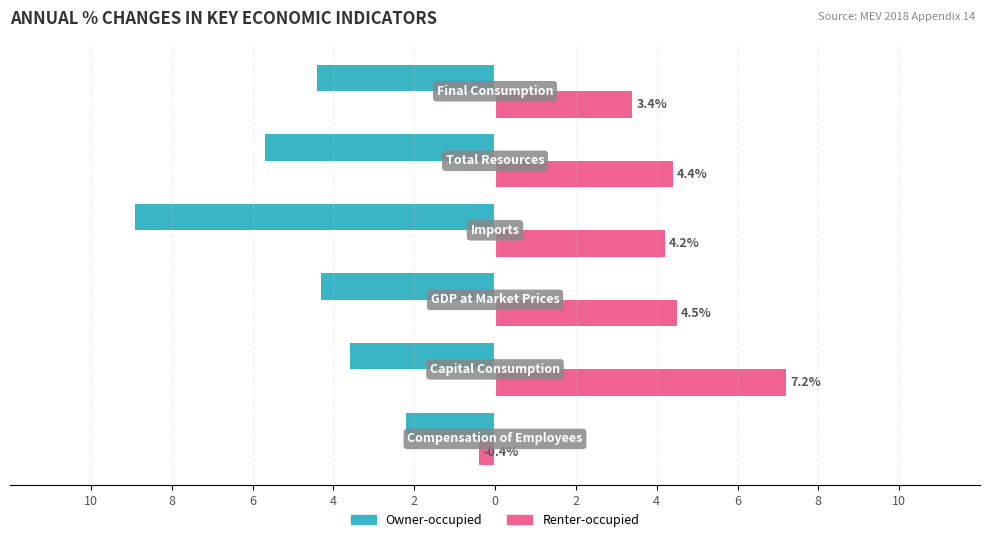

Rank the series by their maximum value, from lowest to highest.

Owner-occupied, Renter-occupied